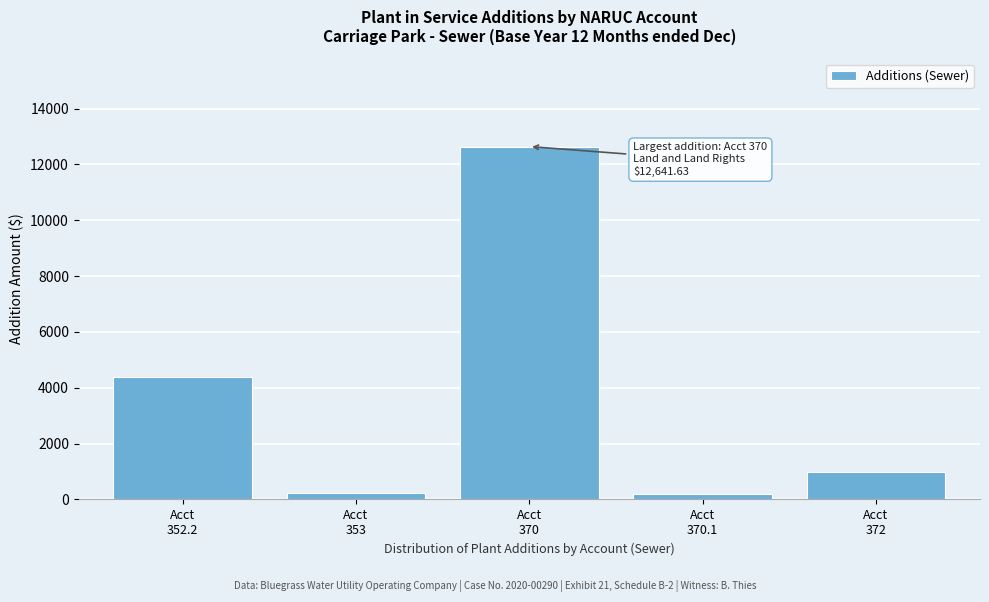

What is the average value?

3693.3